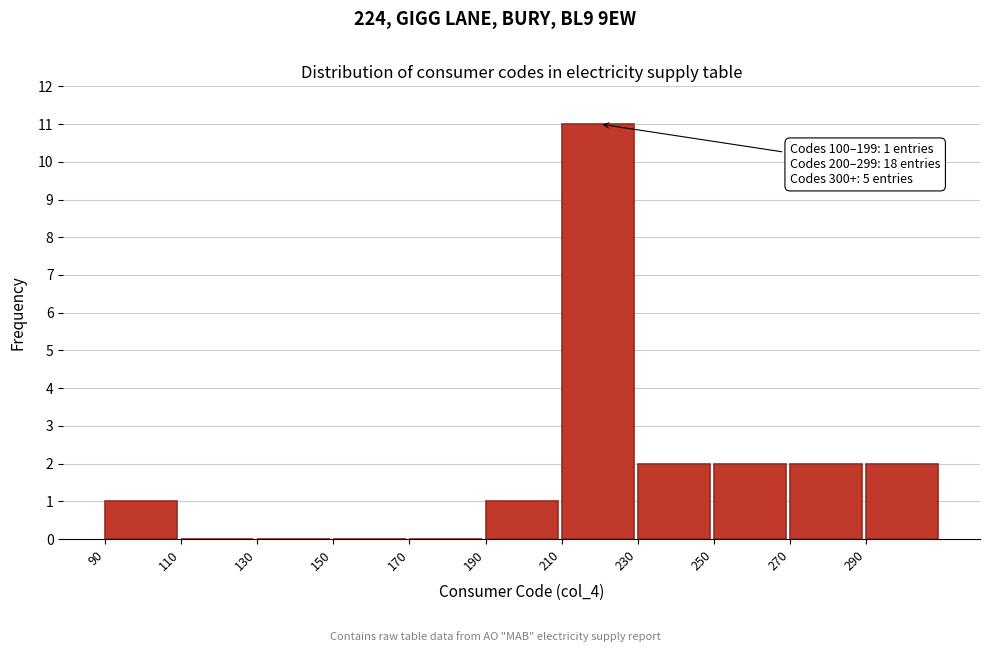

Over which range of the x-axis is the bar tallest?

210 to 230